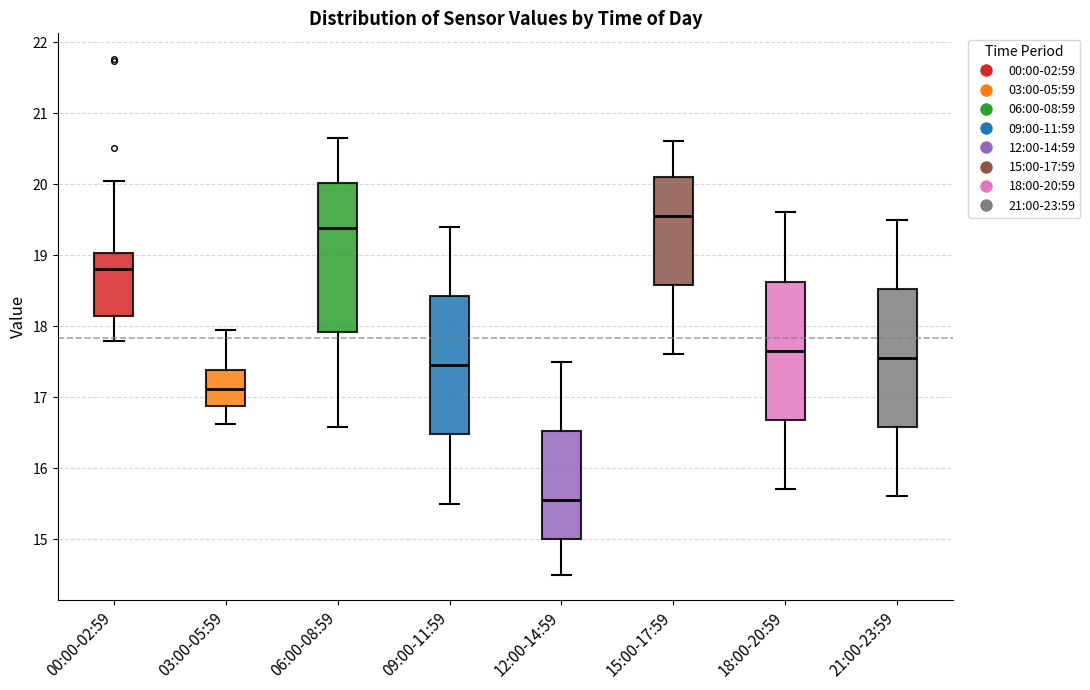

Which box is the tallest, from its lower edge to its upper edge?

06:00-08:59